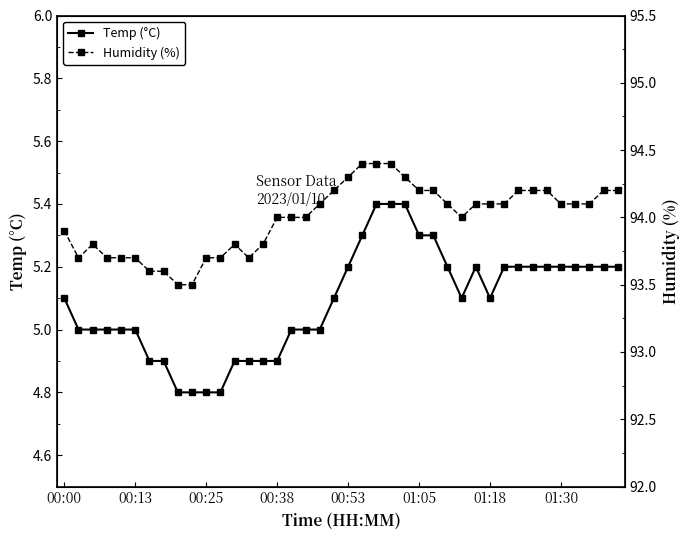

What is the highest value of the Temp (°C) series?

5.4